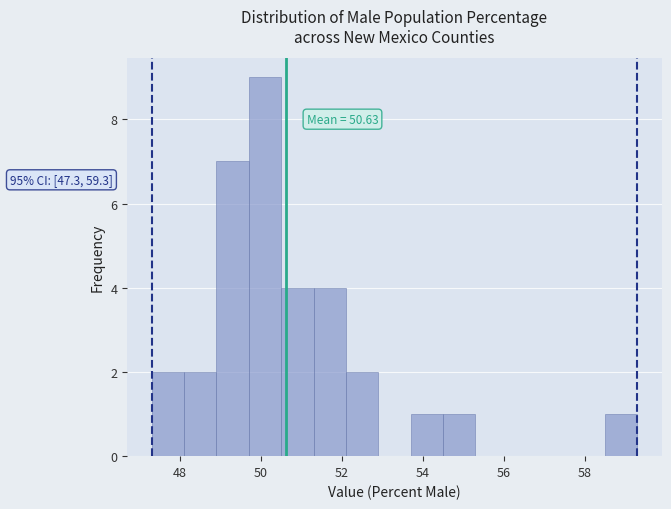

Over which range of the x-axis is the bar tallest?

49.7 to 50.5